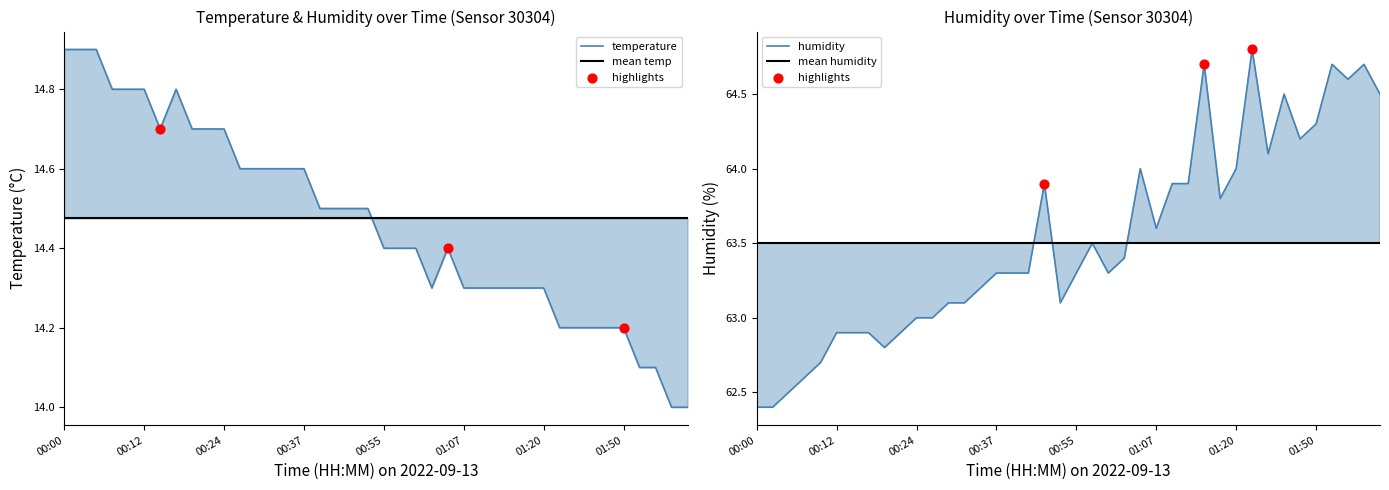

Is the value of humidity at 00:34 greater than the value of temperature at 02:03?

Yes